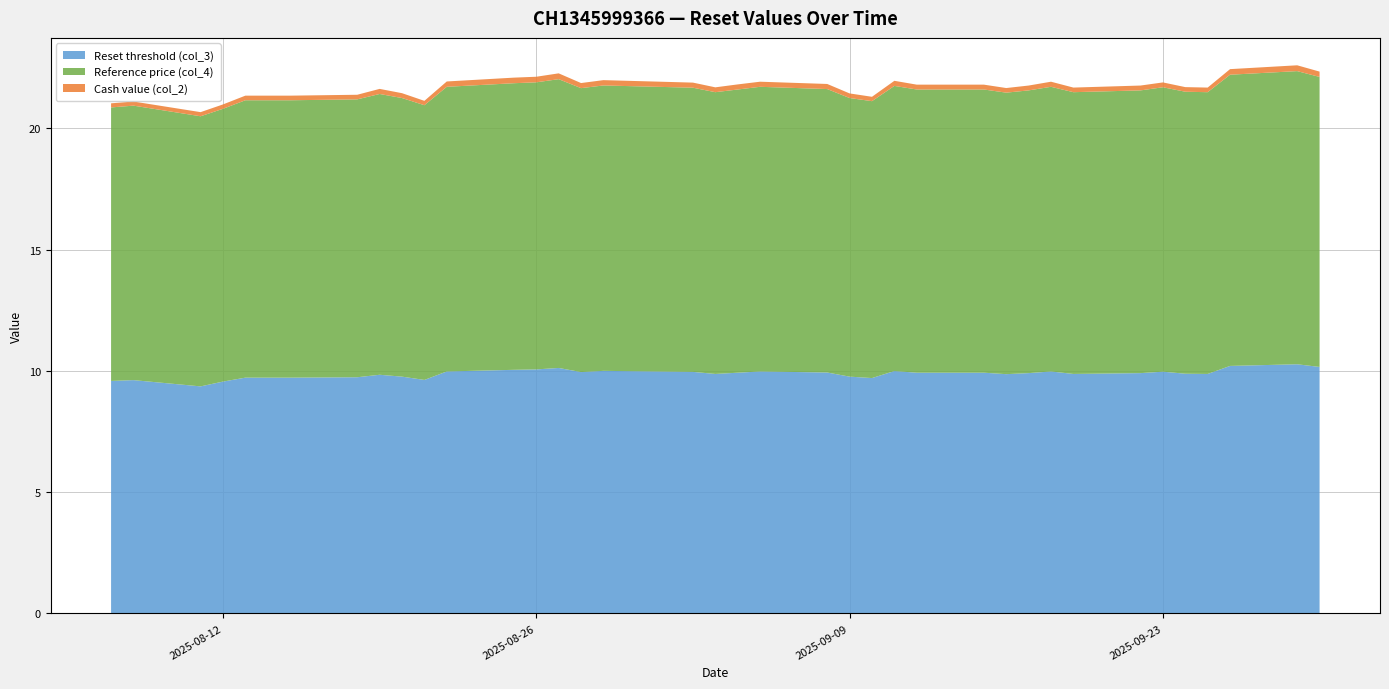

What is the maximum value for Reset threshold (col_3)?

10.3